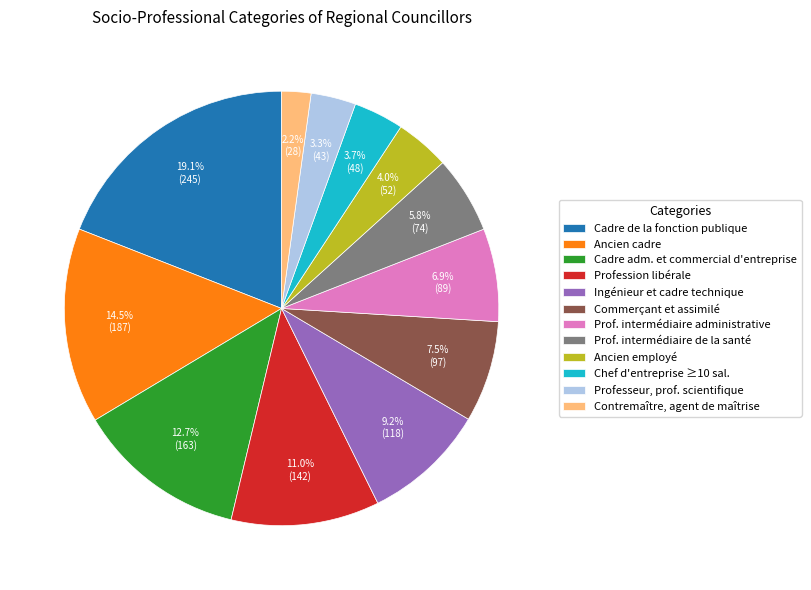

How much of the chart is everything except Profession libérale?

89.0%